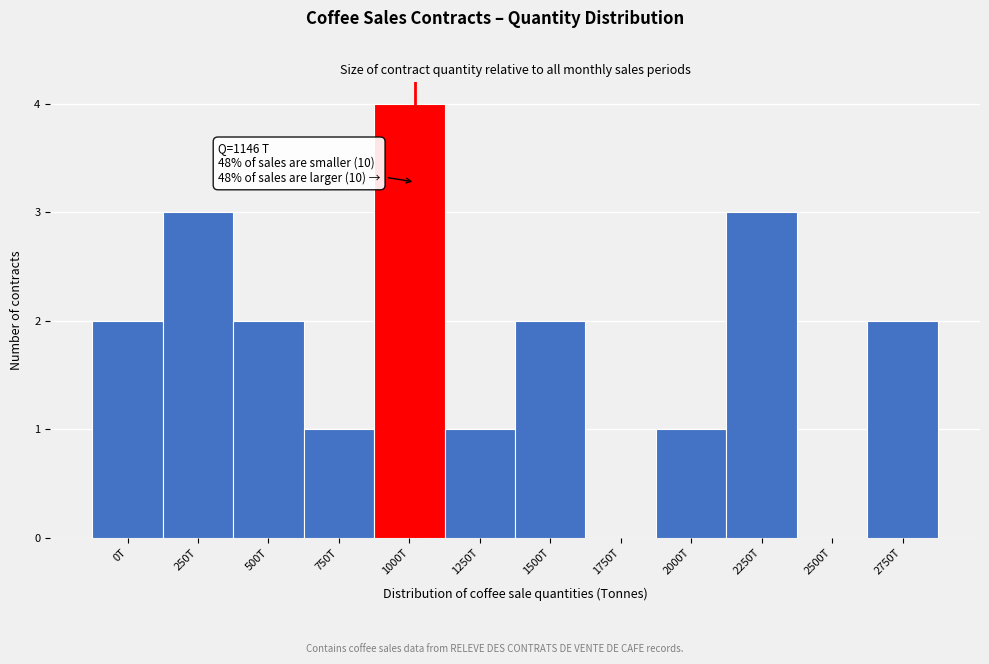

Reading left to right, what are all the values shown in this chart?

0T=2	250T=3	500T=2	750T=1	1000T=4	1250T=1	1500T=2	1750T=0	2000T=1	2250T=3	2500T=0	2750T=2